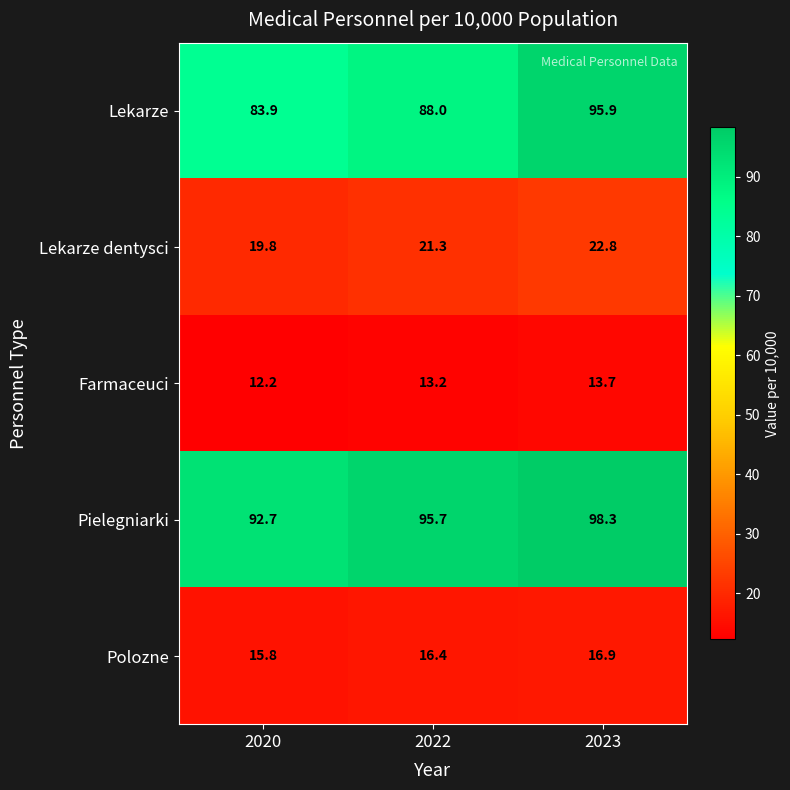

How many data points does each series have?

3